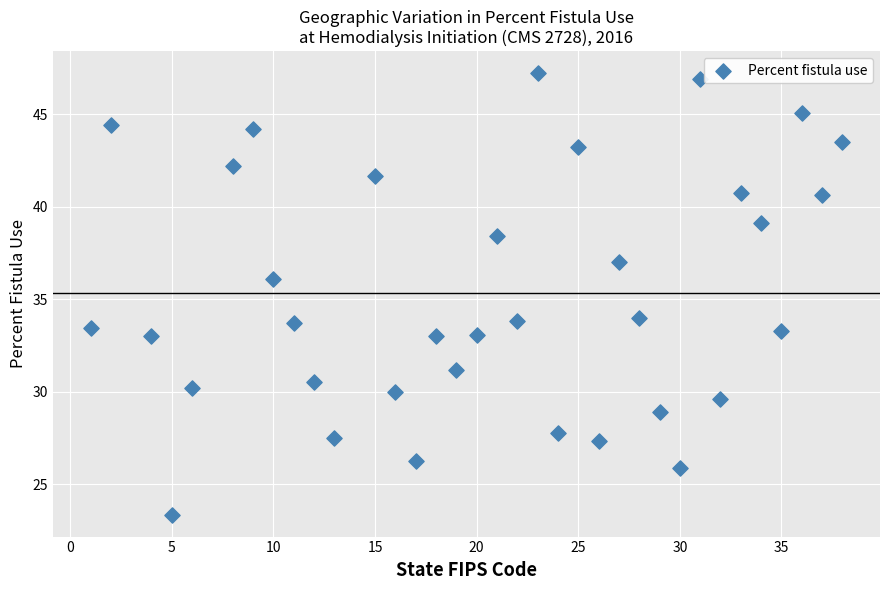

What is the range of Y values (max minus min)?

23.8